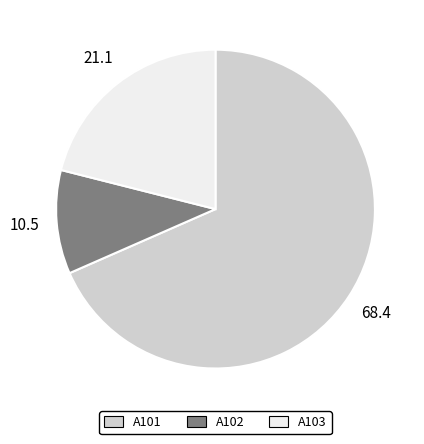

Is it true that A103 is 21% of the pie?

True